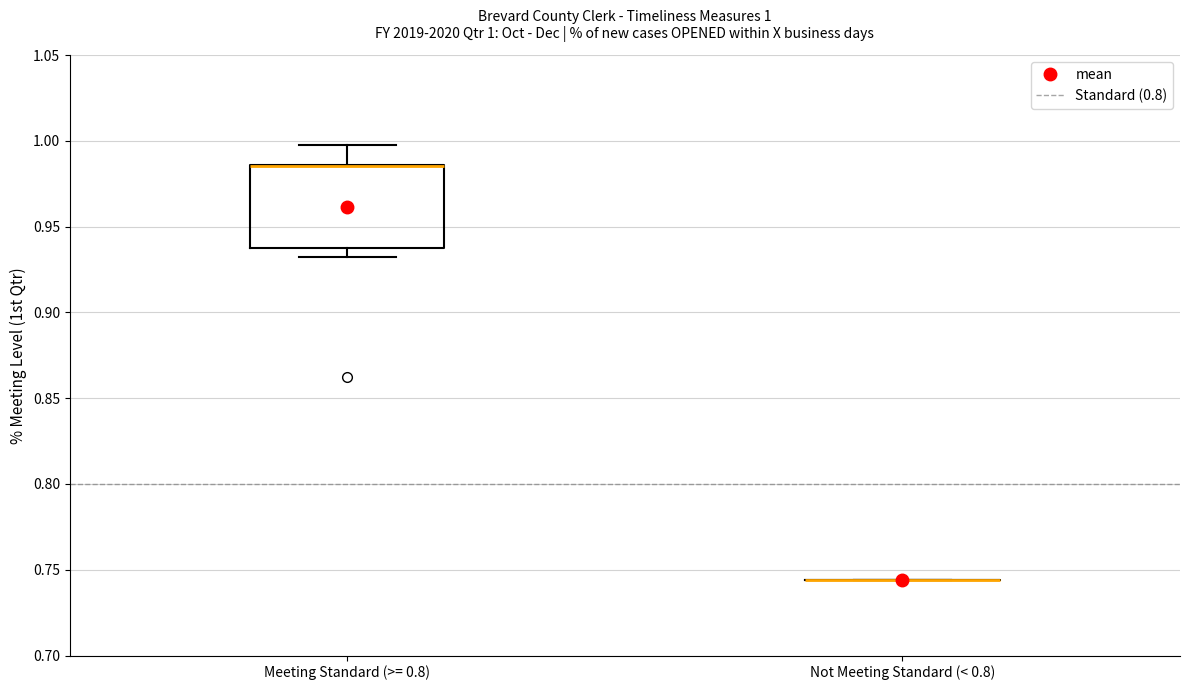

Which box is the tallest, from its lower edge to its upper edge?

Meeting Standard (>= 0.8)